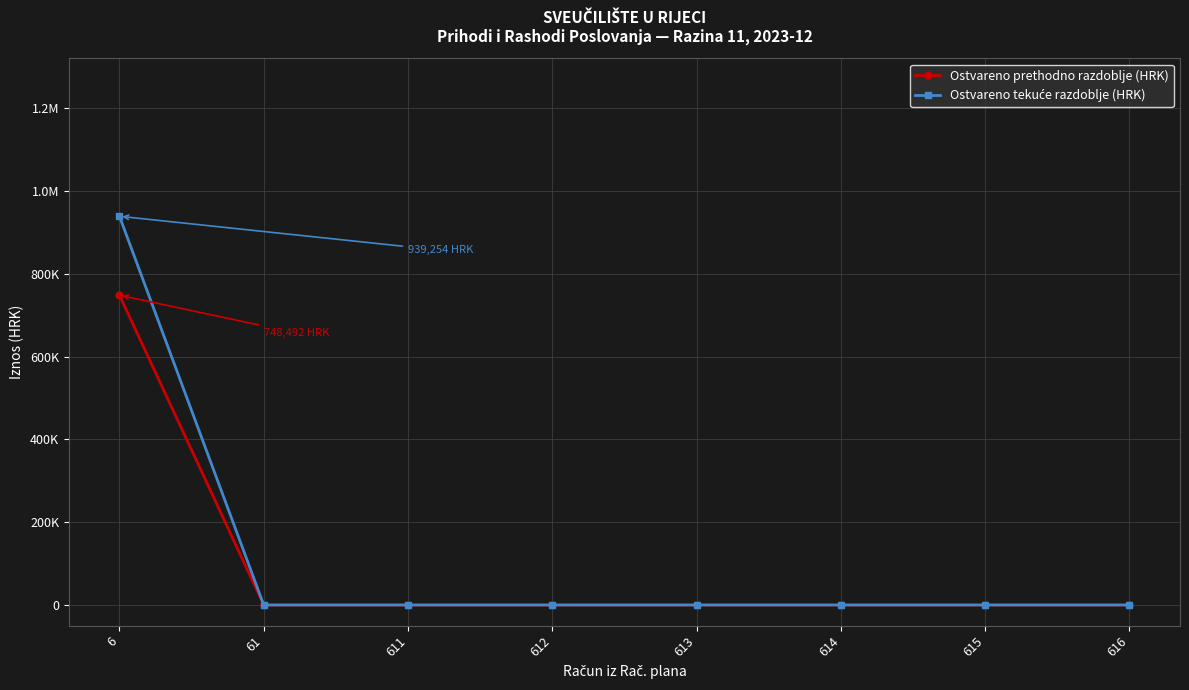

What is the maximum value shown in the chart?

939253.5